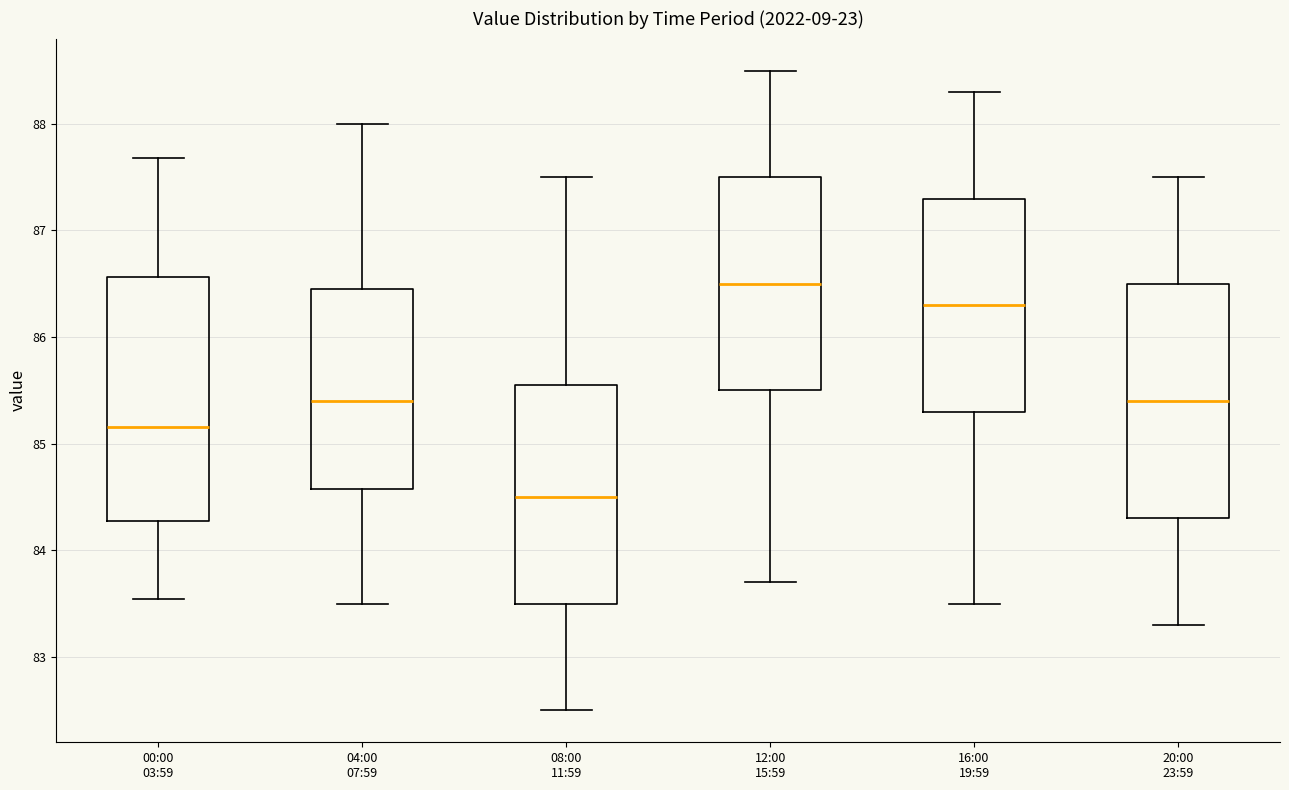

Where does the upper whisker of the box for 12:00 15:59 end on the y-axis? The values are not printed on the chart, so give them approximately, as read against the axis.

88.5